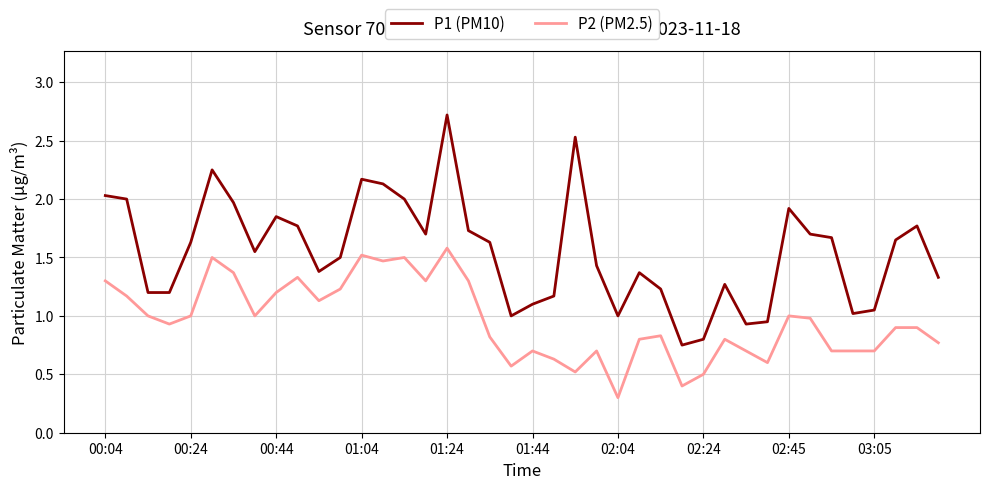

How many interior local peaks does the P1 (PM10) series have?

9